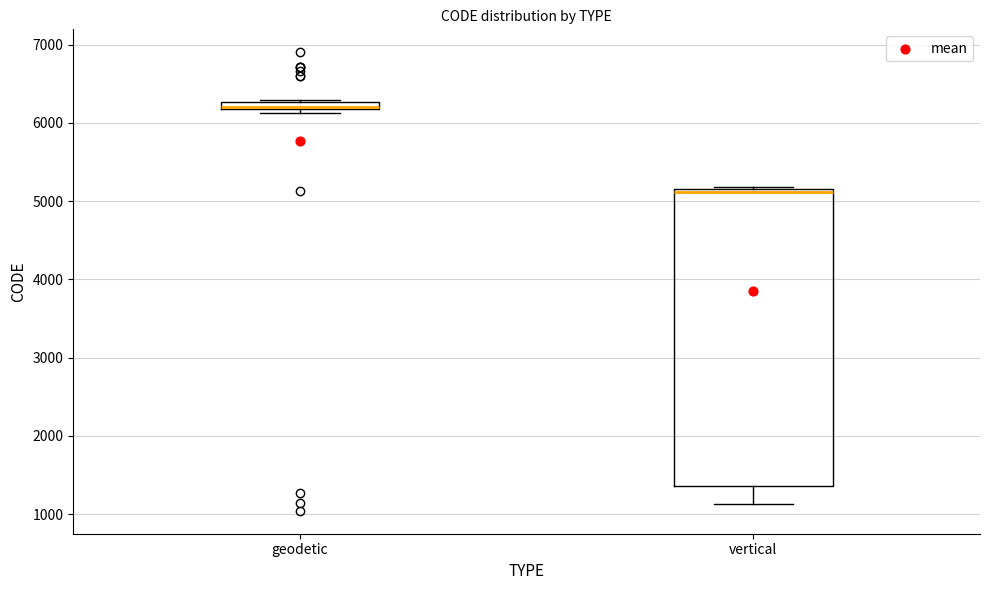

Which box has the lowest median line?

vertical